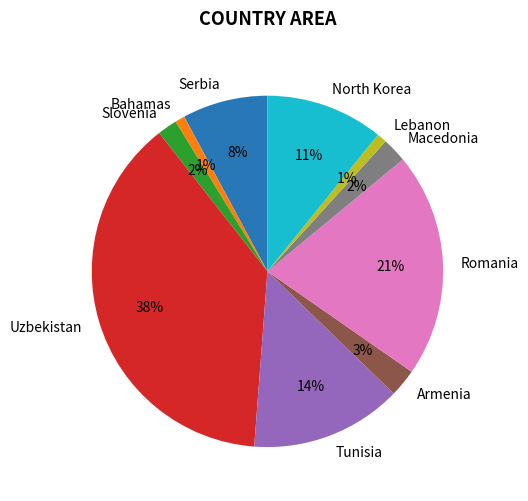

Which has a higher value, North Korea or Slovenia?

North Korea